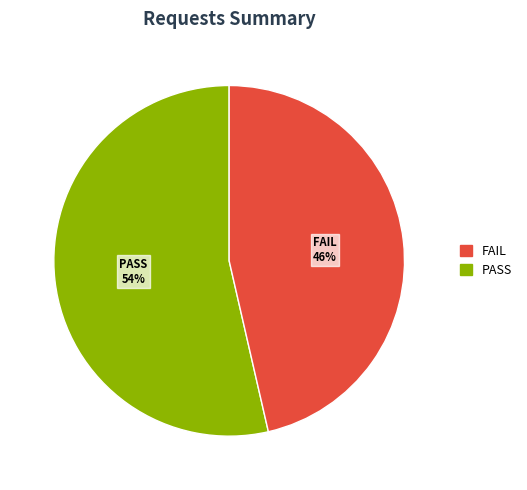

To the nearest percent, what is the average slice percentage?

50%